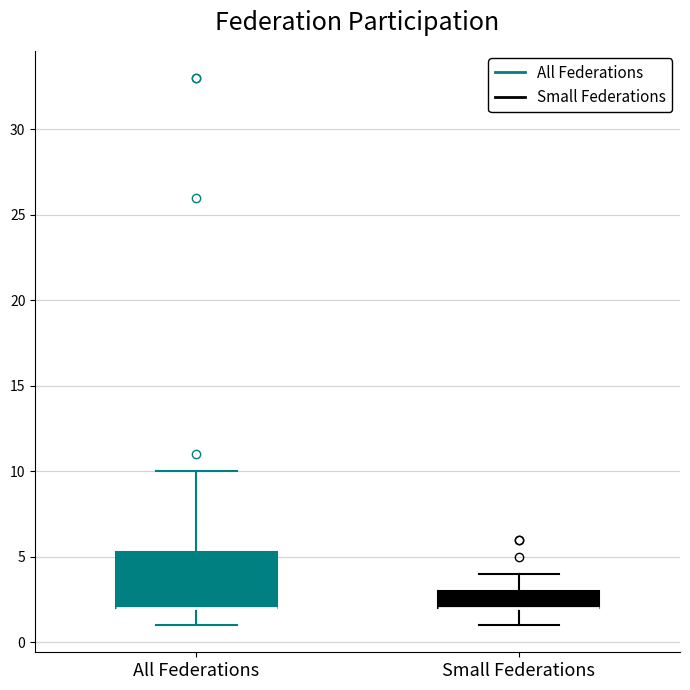

Reading left to right, transcribe this box plot: for each box, give where its median line is, the range the box spans, and where its two whiskers end, as read against the y-axis. The values are not printed on the chart, so give them approximately, as read against the axis.

All Federations: median 2.0 (drawn on the box's lower edge), box 2.0 to 5.5, whiskers 1.0 to 10.0
Small Federations: median 2.0 (drawn on the box's lower edge), box 2.0 to 3.0, whiskers 1.0 to 4.0